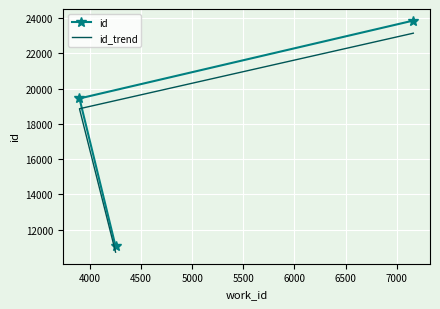

What is the difference between the maximum and second lowest values in the id series?

4421.0